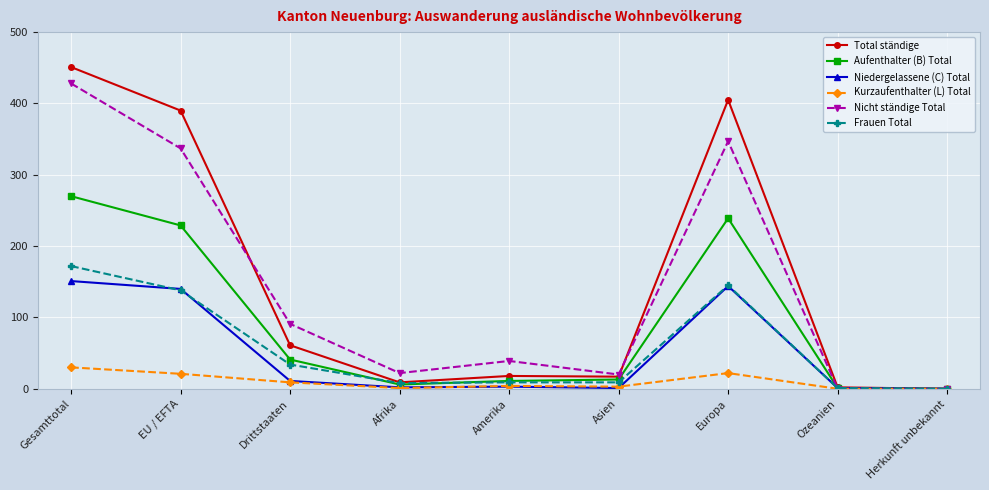

True or false: Kurzaufenthalter (L) Total has more than 0 interior local peaks.

True